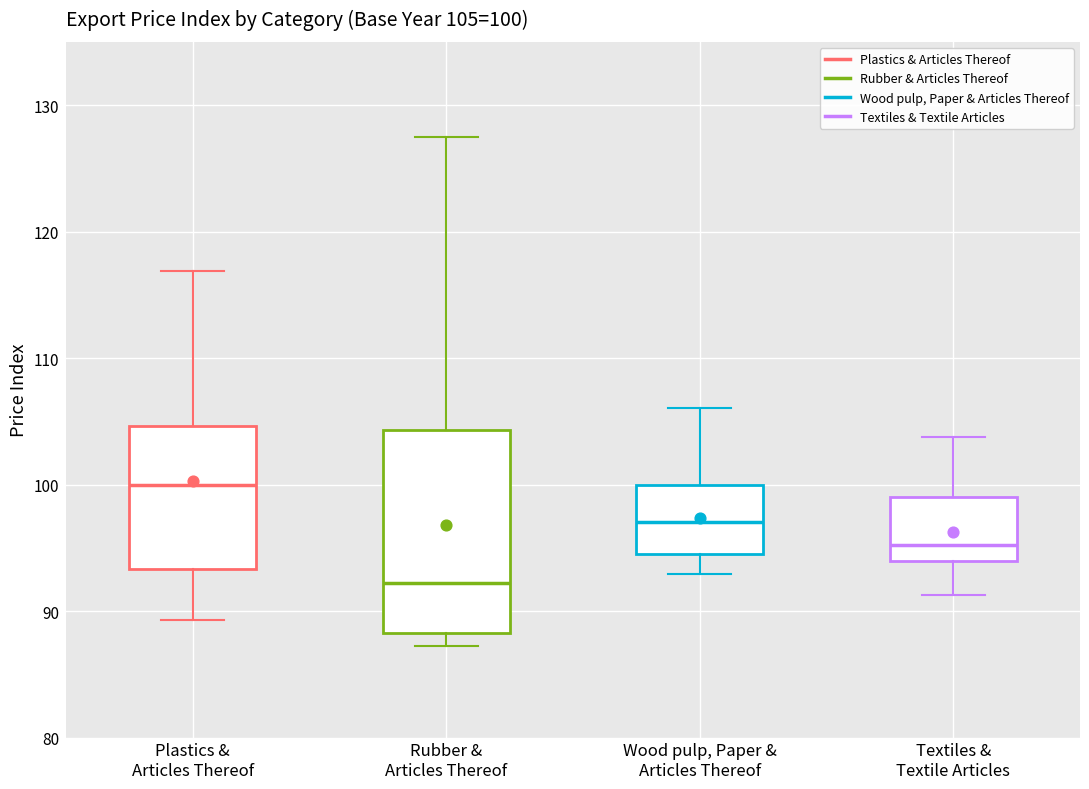

Comparing the boxes themselves (not the whiskers), which one is the tallest?

Rubber & Articles Thereof